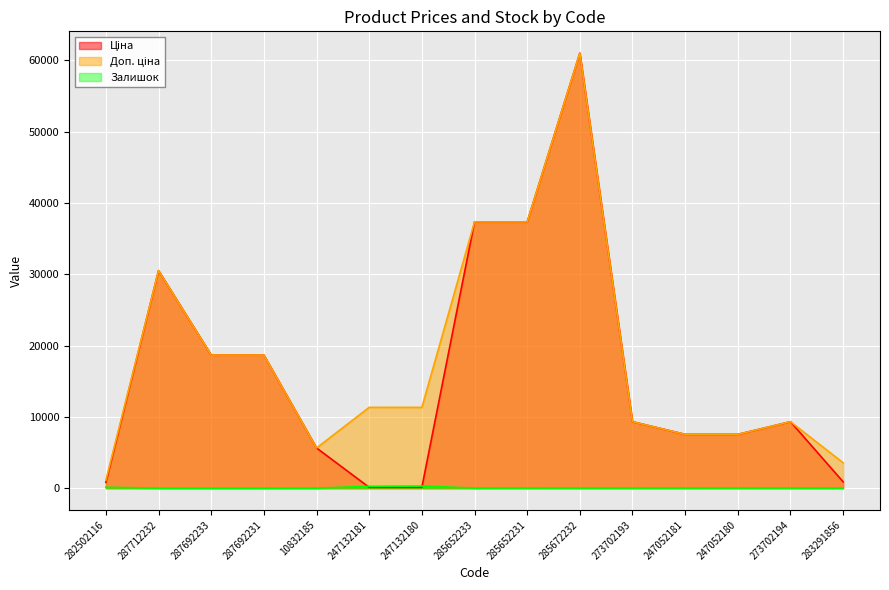

Reading right to left, what are all the values shown in this chart?

Ціна: 889.9	9321.4	7545.9	7545.9	9321.4	61024.7	37343.0	37343.0	113.3	113.3	5636.0	18671.5	18671.5	30512.3	813.0
Доп. ціна: 3559.7	9321.4	7545.9	7545.9	9321.4	61024.7	37343.0	37343.0	11334.0	11334.0	5636.0	18671.5	18671.5	30512.3	1101.8
Залишок: 7.0	18.0	21.0	20.0	17.0	15.0	22.0	12.0	290.0	260.0	2.0	0.0	0.0	0.0	125.0